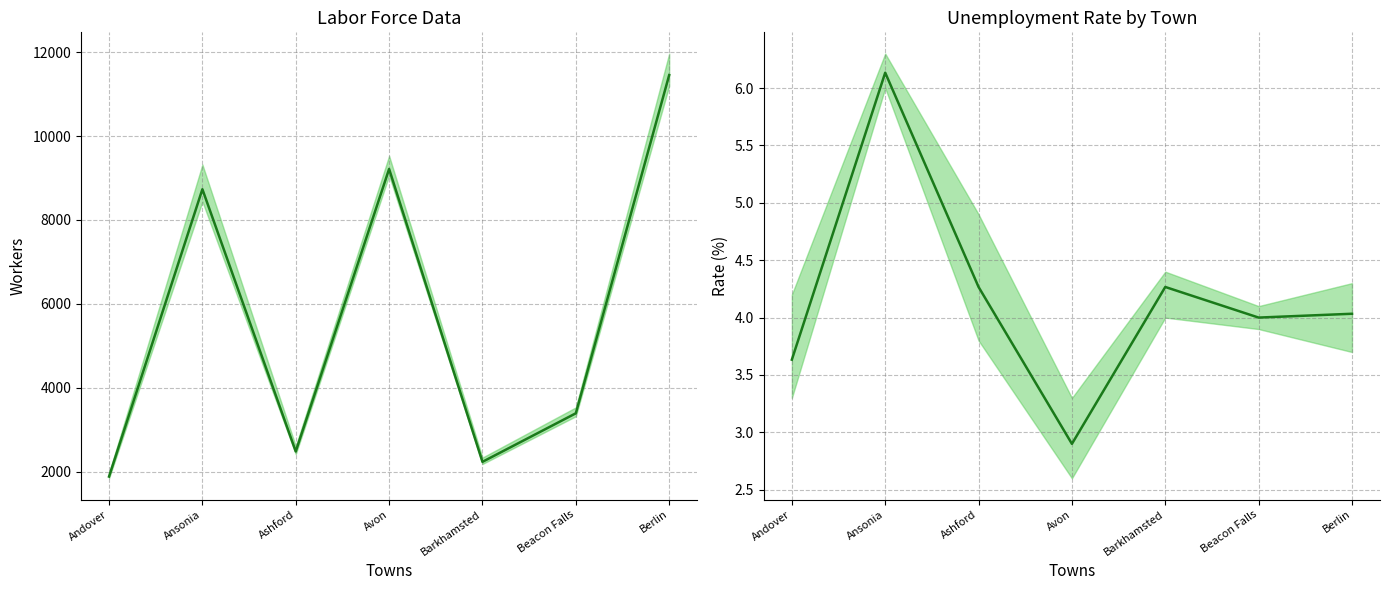

At which category does EMP reach its first local valley?

Ashford